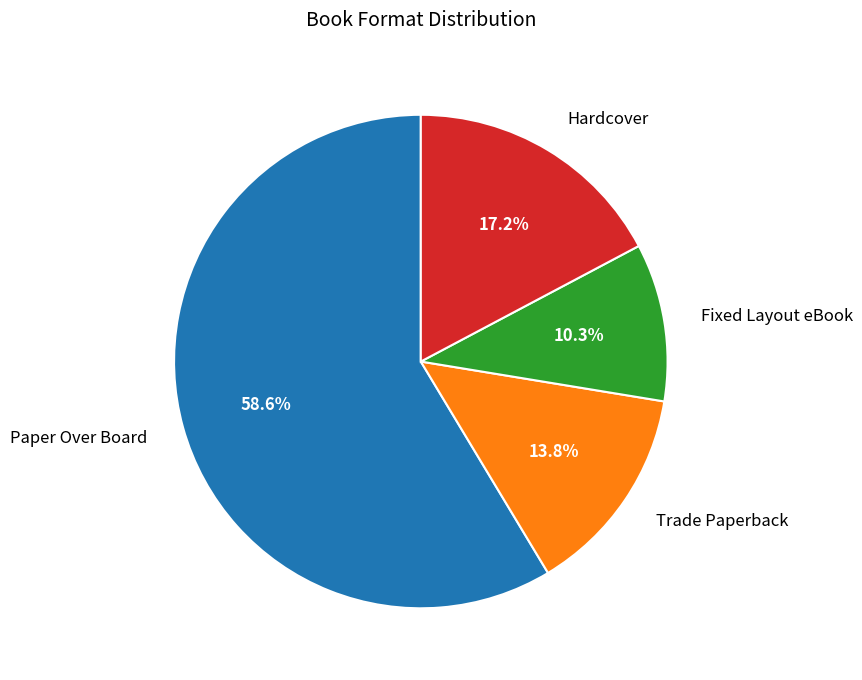

Between Hardcover and Trade Paperback, which is larger?

Hardcover